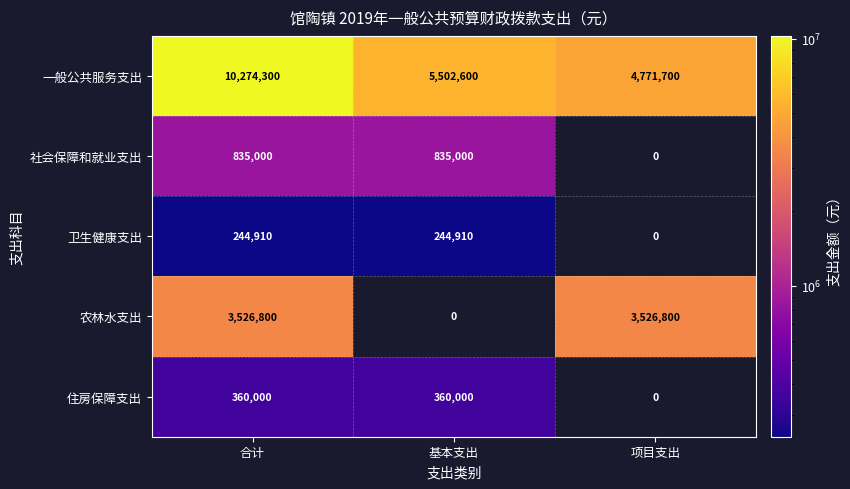

What is the maximum value for 卫生健康支出?

244910